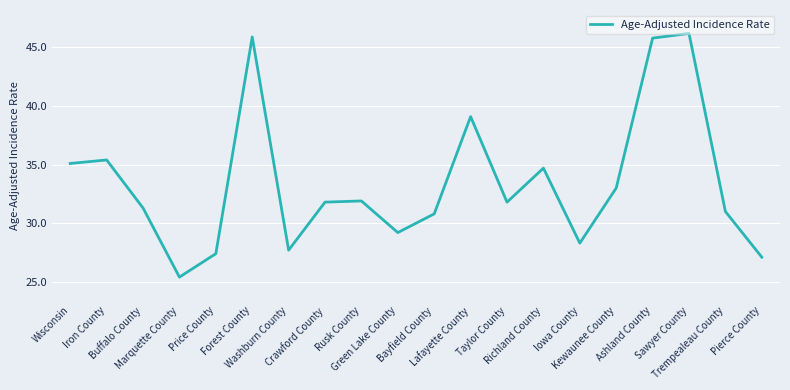

Where is the data nearest to the value 35?

Wisconsin